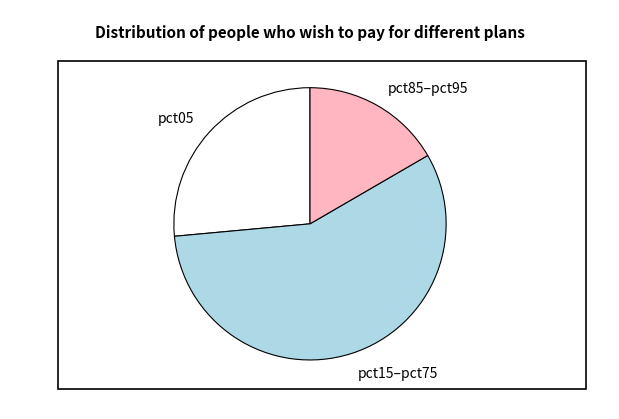

Combined, do pct85–pct95 and pct15–pct75 account for over 50%?

Yes